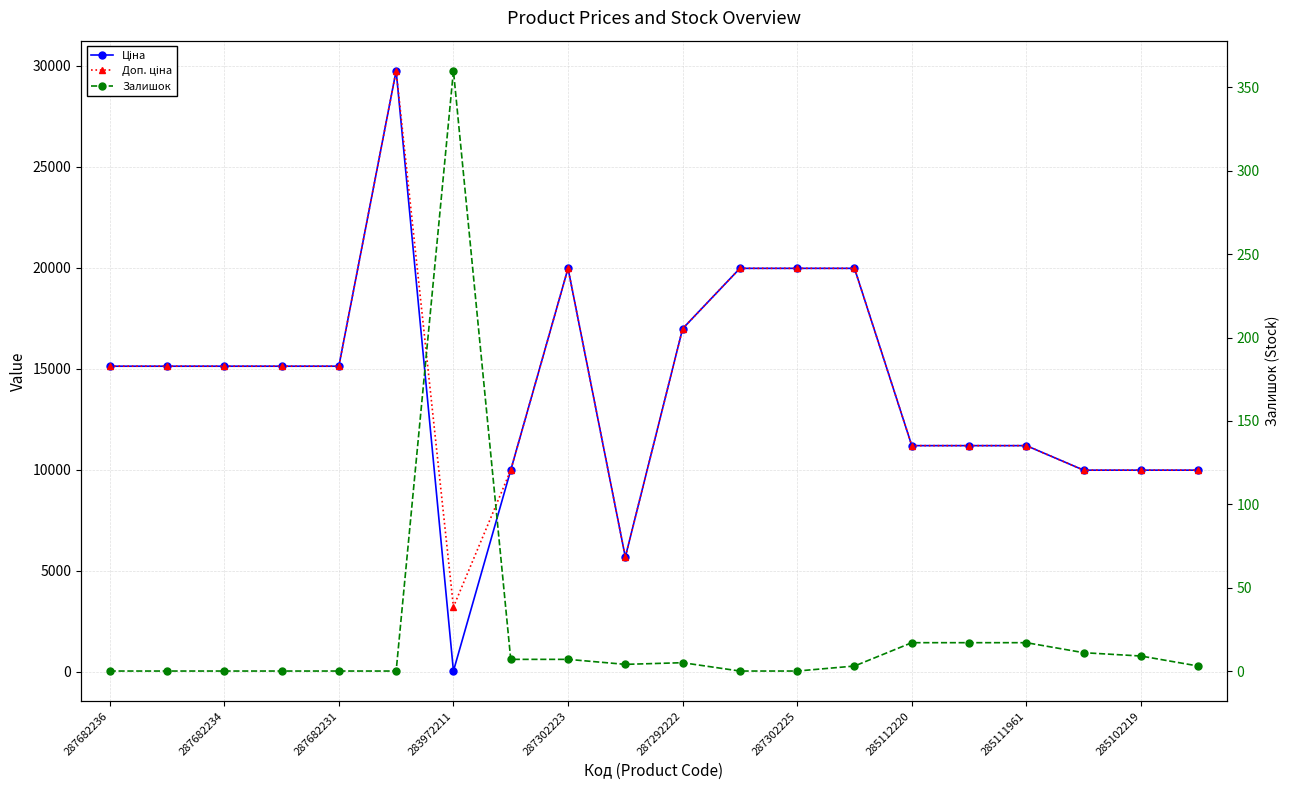

How many lines are shown in the chart?

3